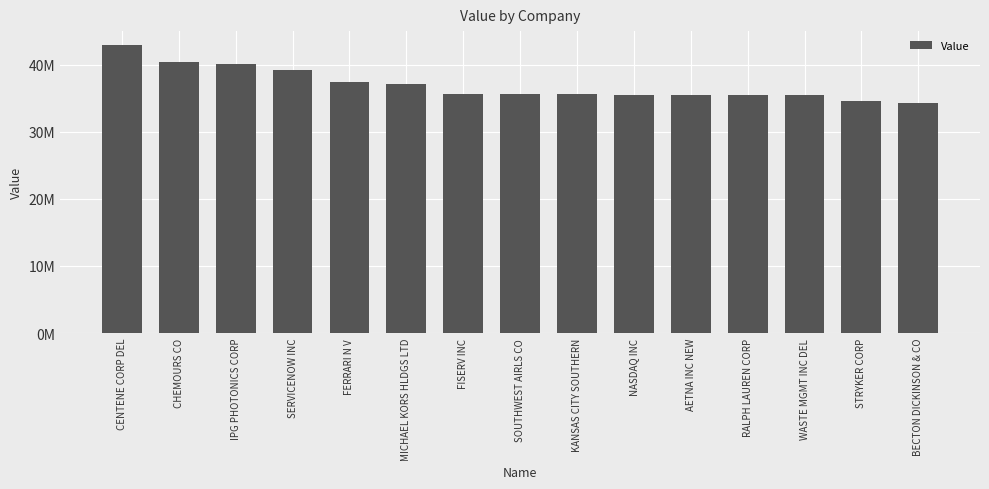

The value at STRYKER CORP is 21666184. True or false?

False